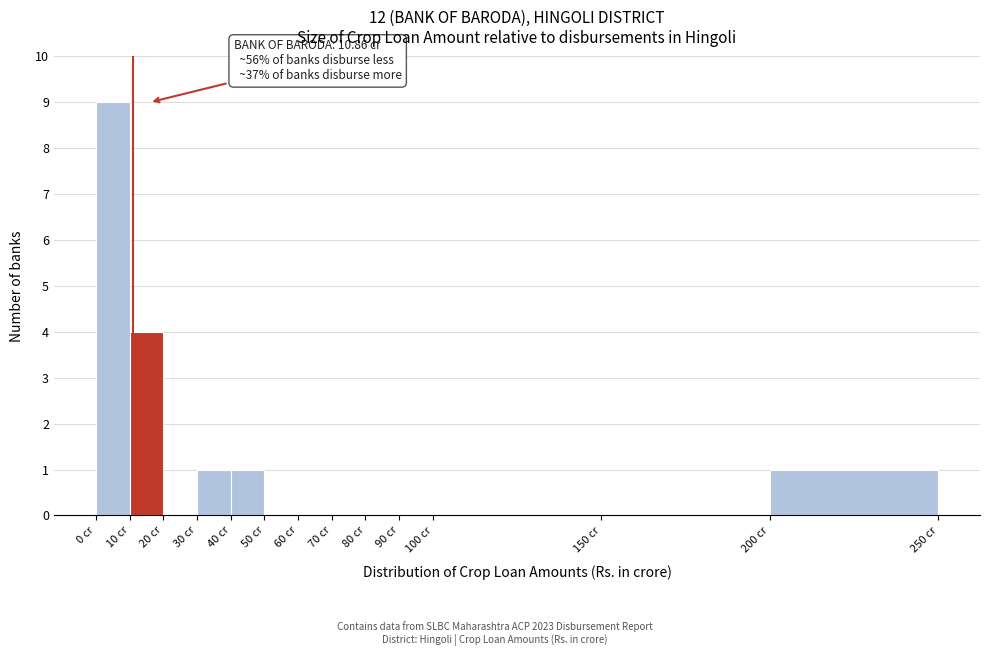

Which range on the x-axis has the tallest bar?

0 to 10